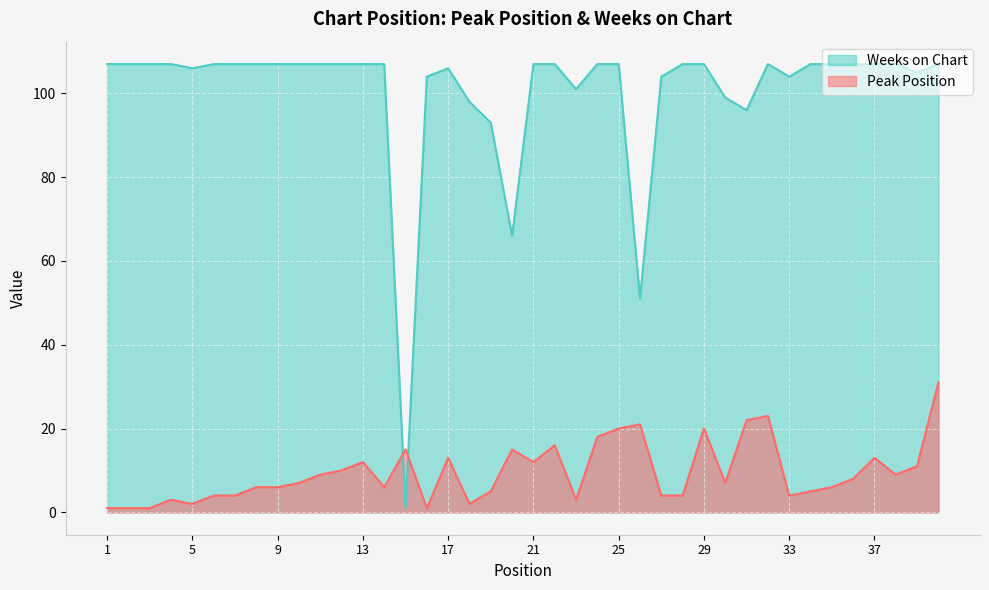

Between which two adjacent categories do Peak Position and Weeks on Chart first intersect?

14 and 15